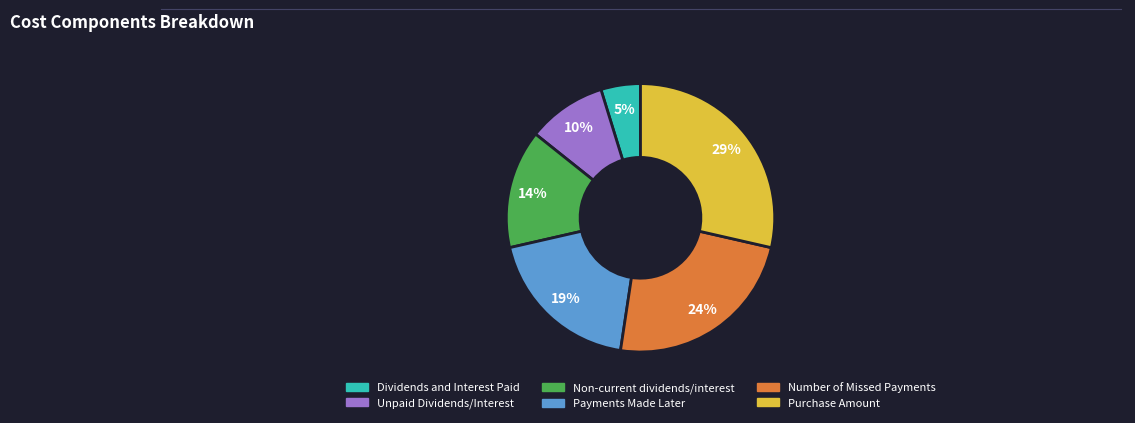

To the nearest percent, what is the difference between the largest and smallest slice percentages?

24%